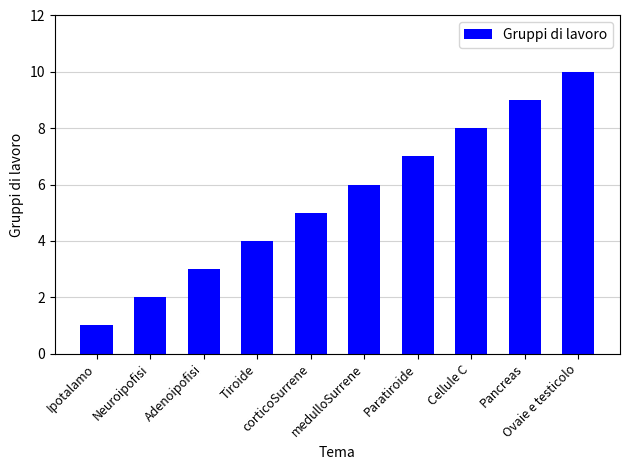

What is the greatest value displayed?

10